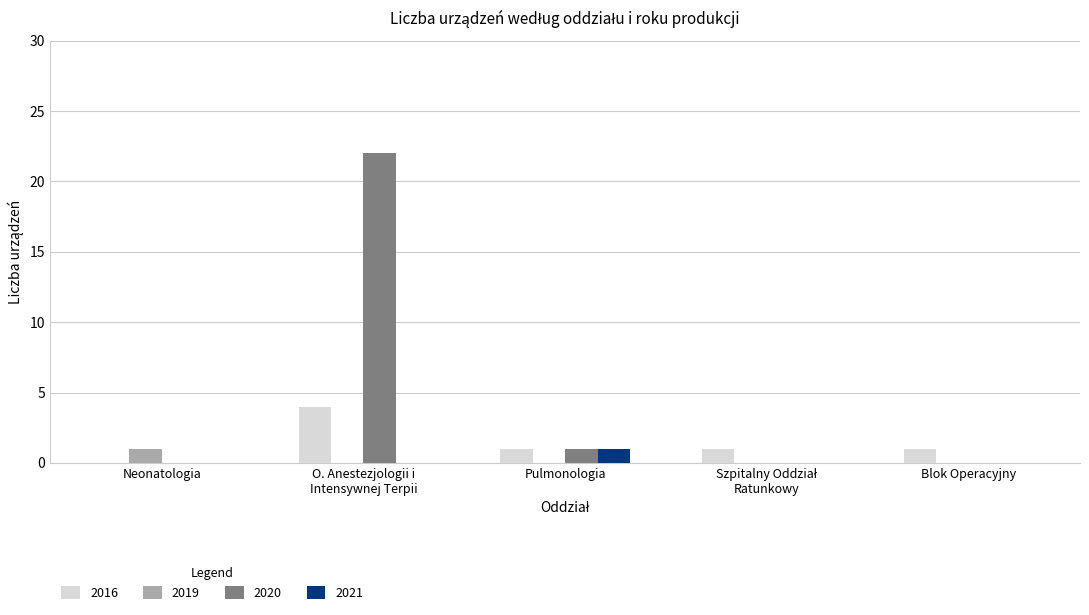

True or false: 2016 has a value of 1 at Pulmonologia.

True